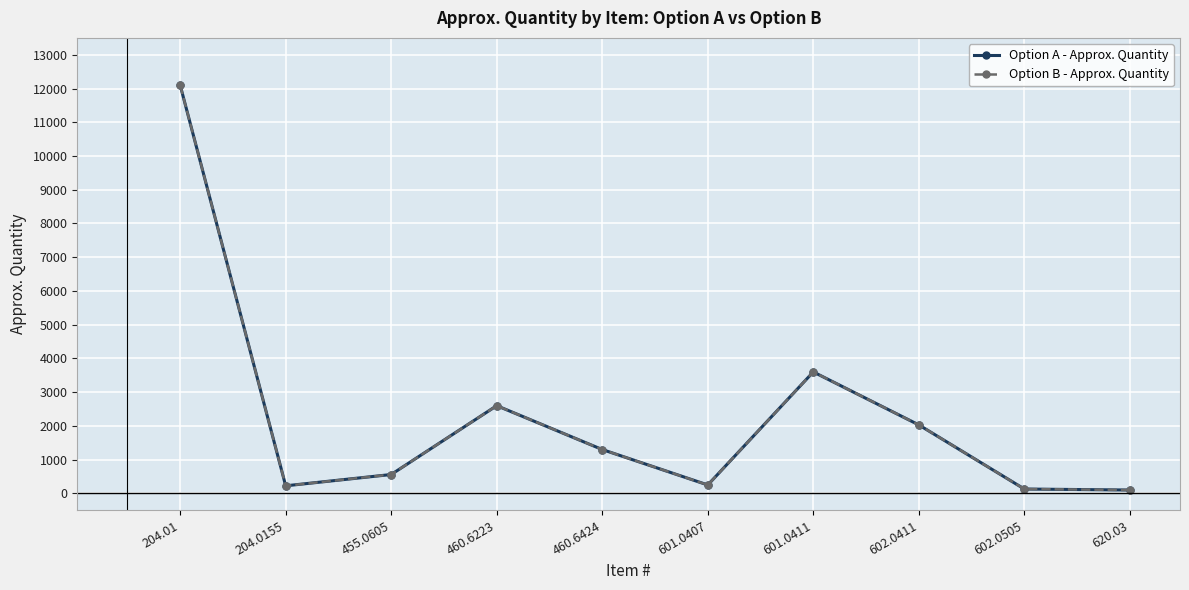

Which series changed the most between 204.01 and 602.0411?

Option A - Approx. Quantity